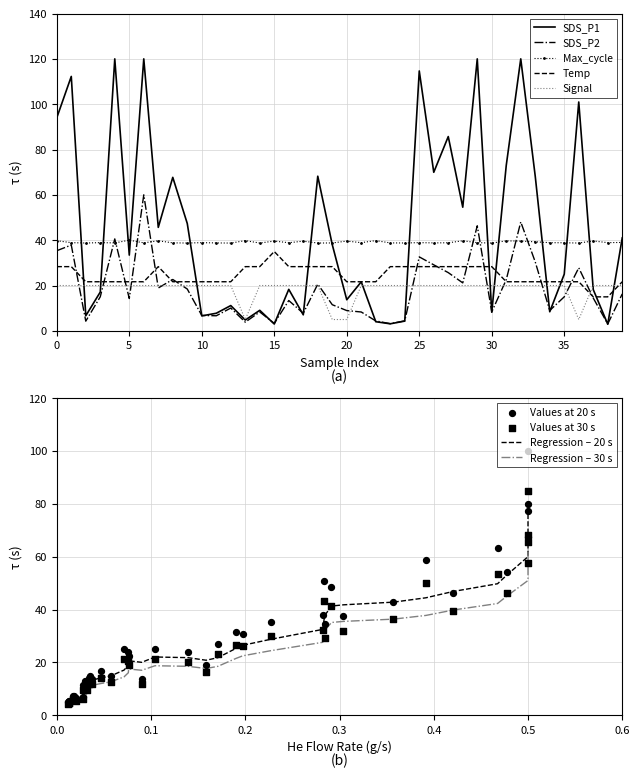

What is the lowest value of the SDS_P2 series?

3.0